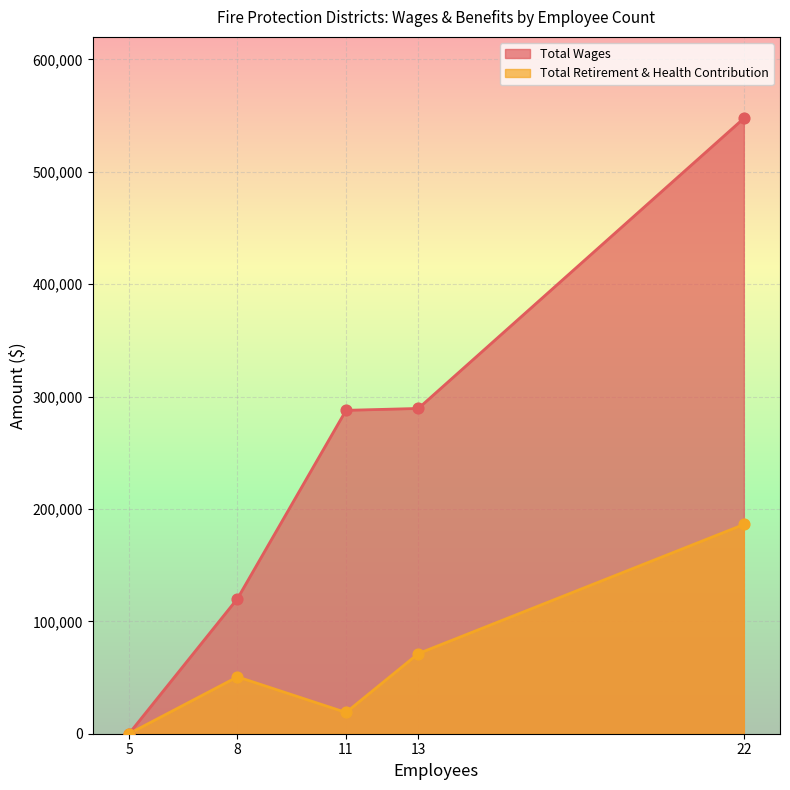

At which category is the sum across all series the highest?

22